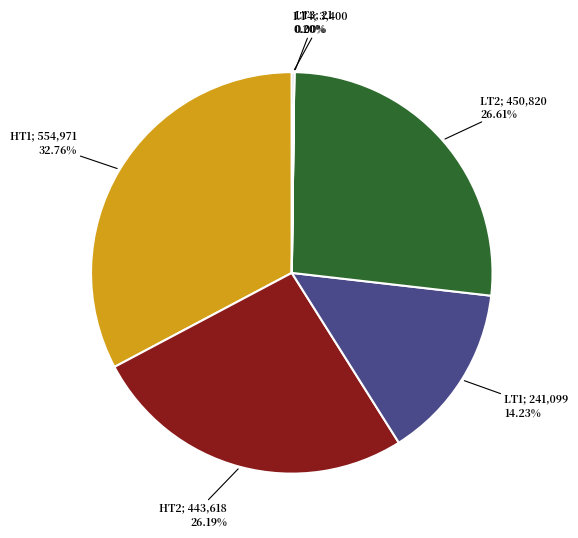

To the nearest percent, what is the difference between the largest and smallest slice percentages?

33%